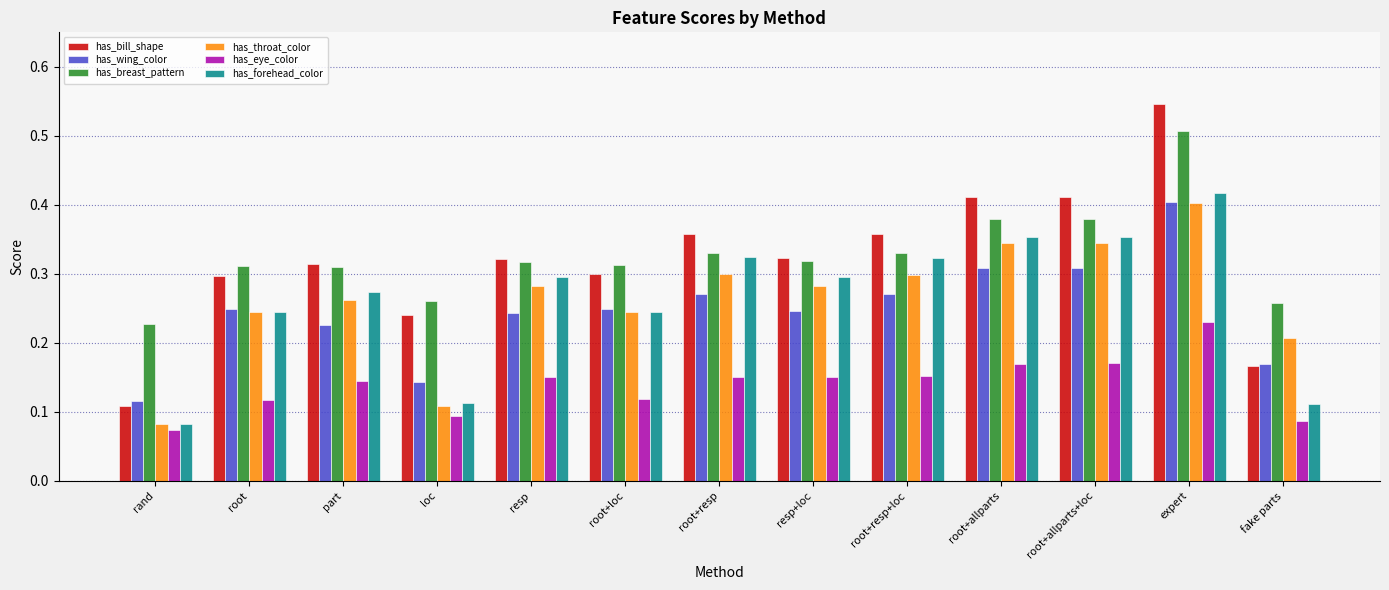

True or false: has_eye_color has a value of 0.2 at resp+loc.

False